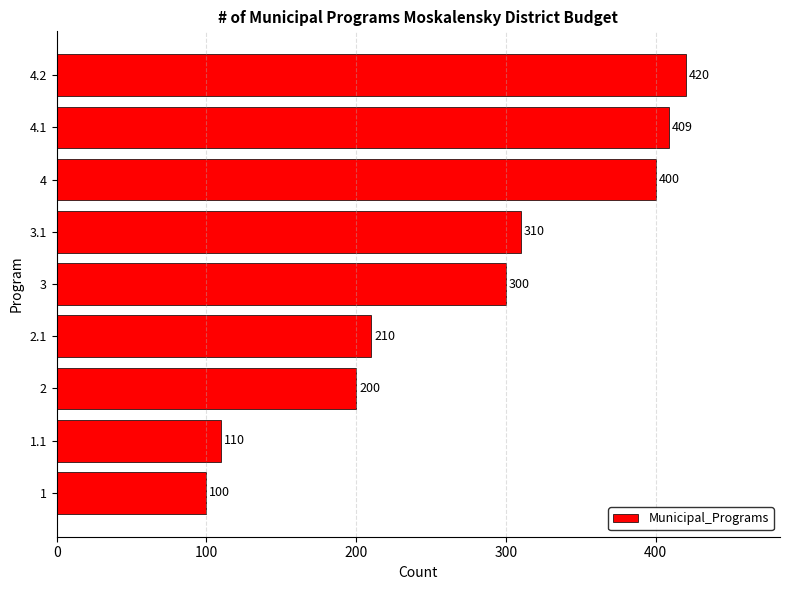

Approximately how many times larger is the value at 2.1 compared to 1?

2.1